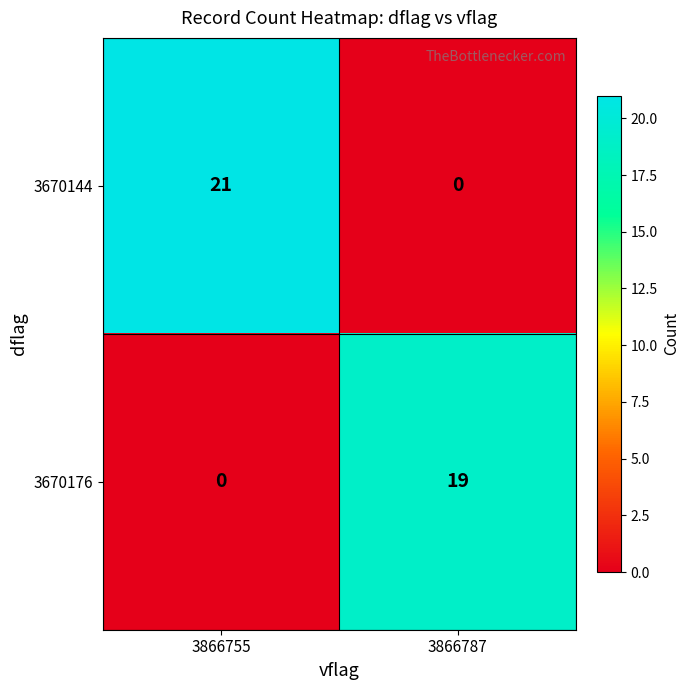

What is the maximum value for 3670176?

19